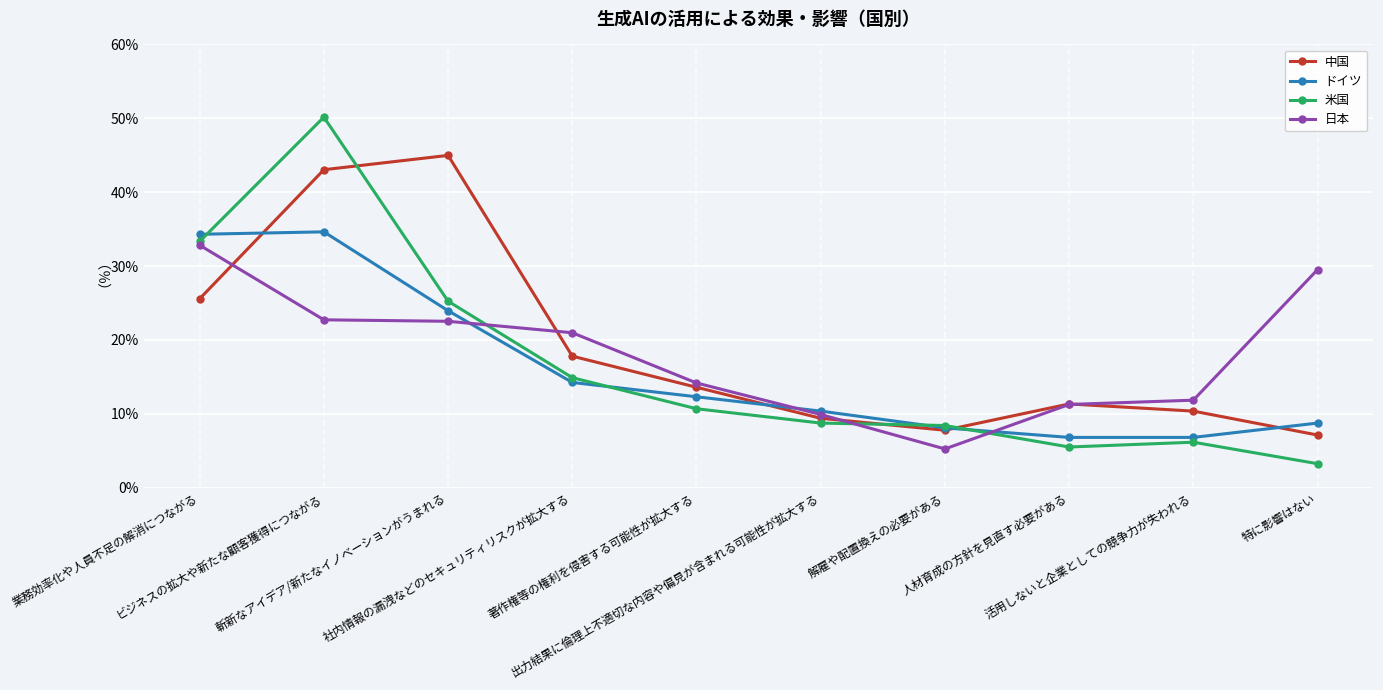

What is the lowest value of the 米国 series?

3.2